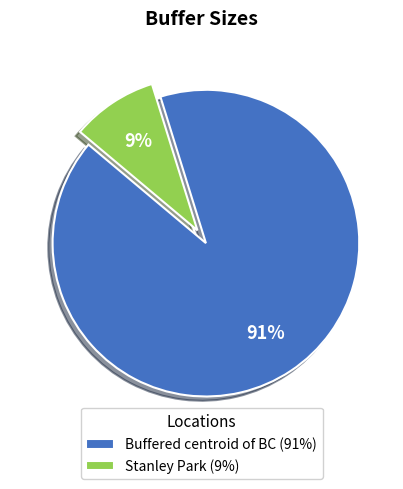

To the nearest percent, what percentage of the pie is Stanley Park?

9%